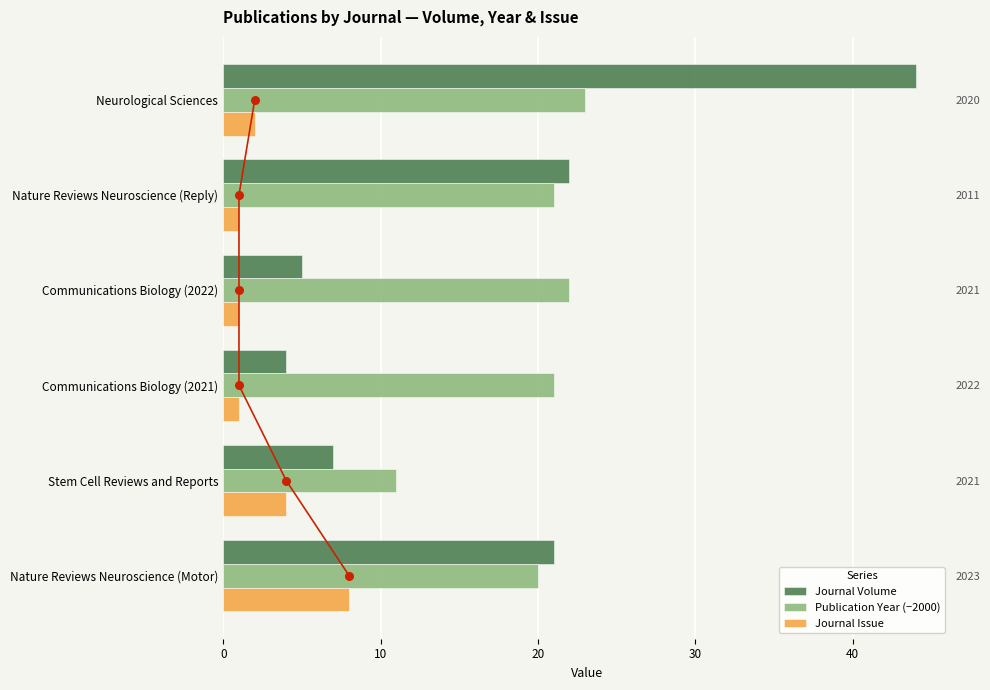

Which series reaches the minimum Y coordinate?

Issue (dot)